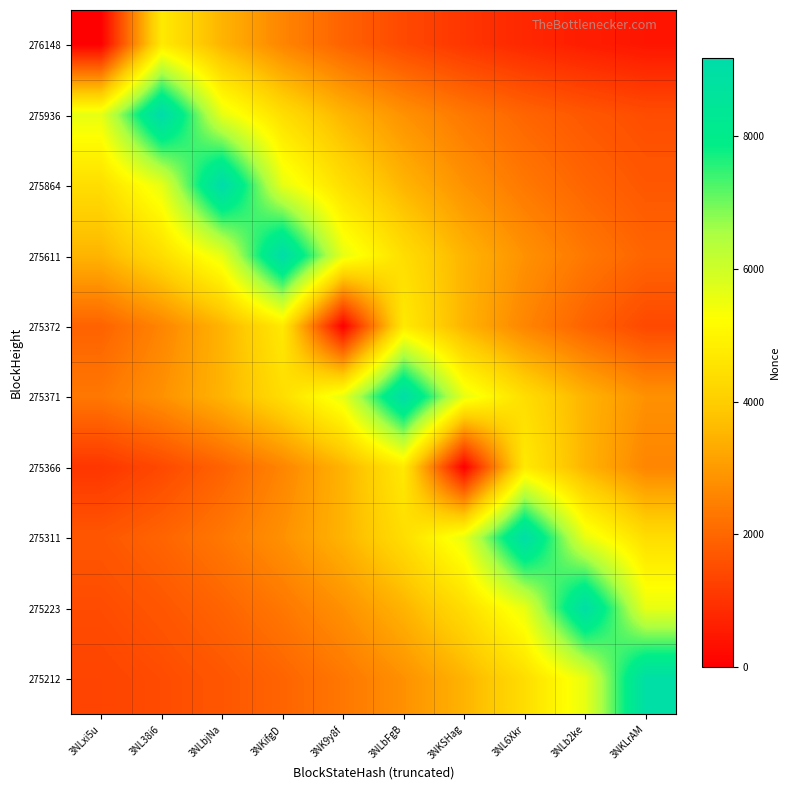

What is the greatest value displayed?

9186.0